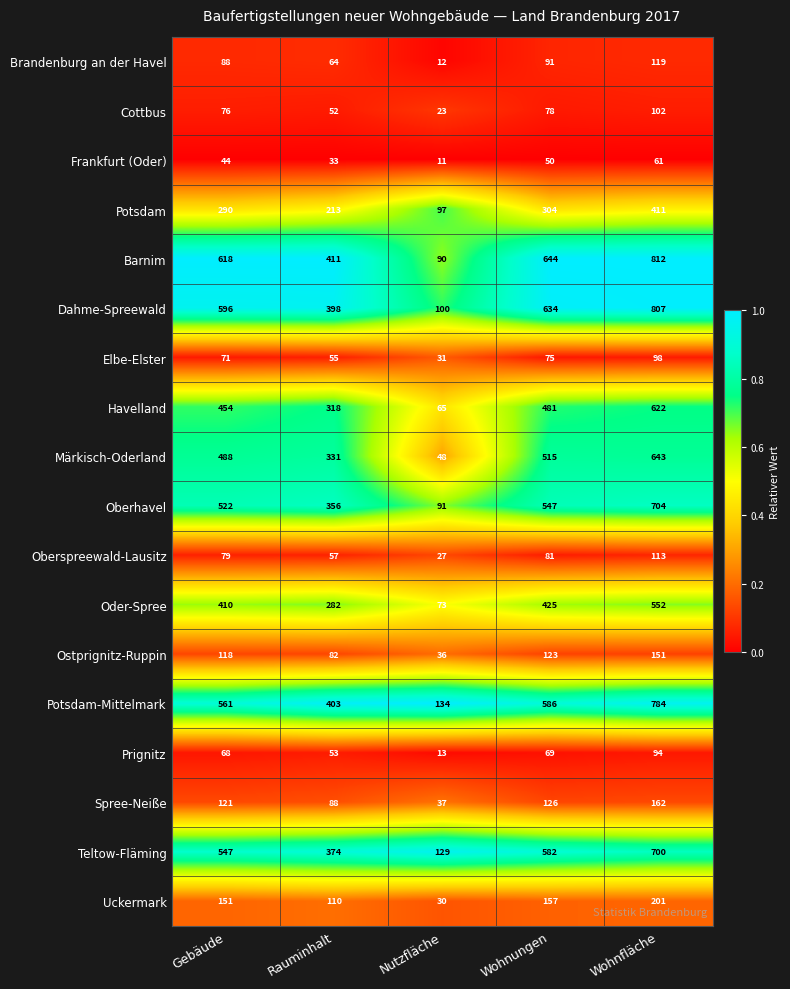

Rank the series at Wohnfläche from highest to lowest value.

Barnim, Dahme-Spreewald, Potsdam-Mittelmark, Oberhavel, Teltow-Fläming, Märkisch-Oderland, Havelland, Oder-Spree, Potsdam, Uckermark, Spree-Neiße, Ostprignitz-Ruppin, Brandenburg an der Havel, Oberspreewald-Lausitz, Cottbus, Elbe-Elster, Prignitz, Frankfurt (Oder)